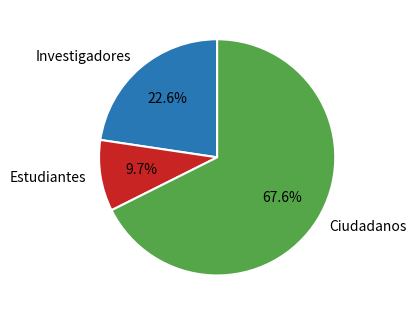

To the nearest percent, what portion does Estudiantes represent?

10%